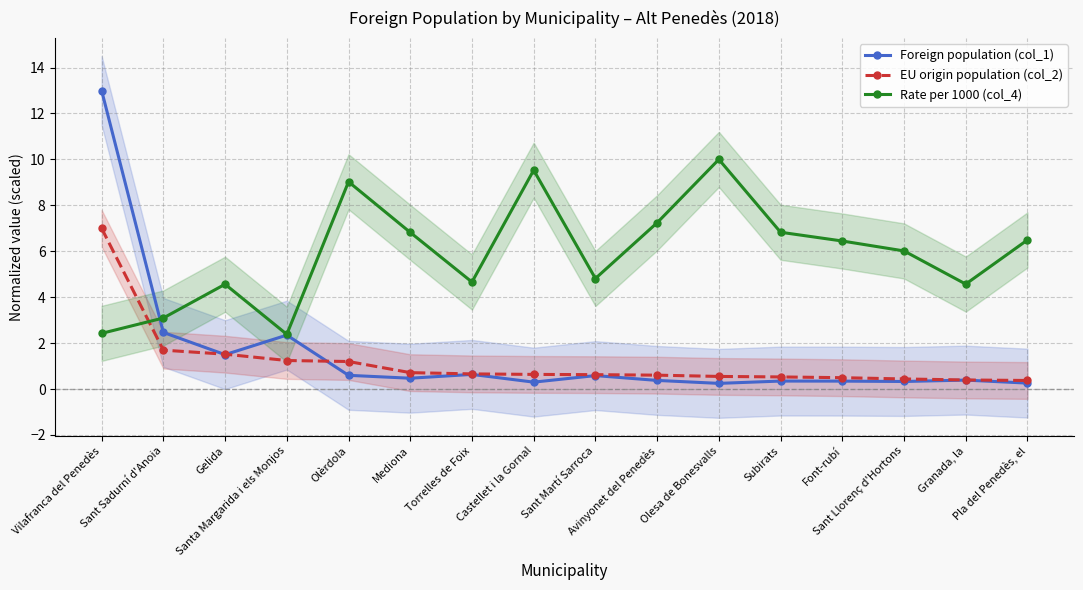

At which category does Foreign population (col_1) reach its first local peak?

Santa Margarida i els Monjos